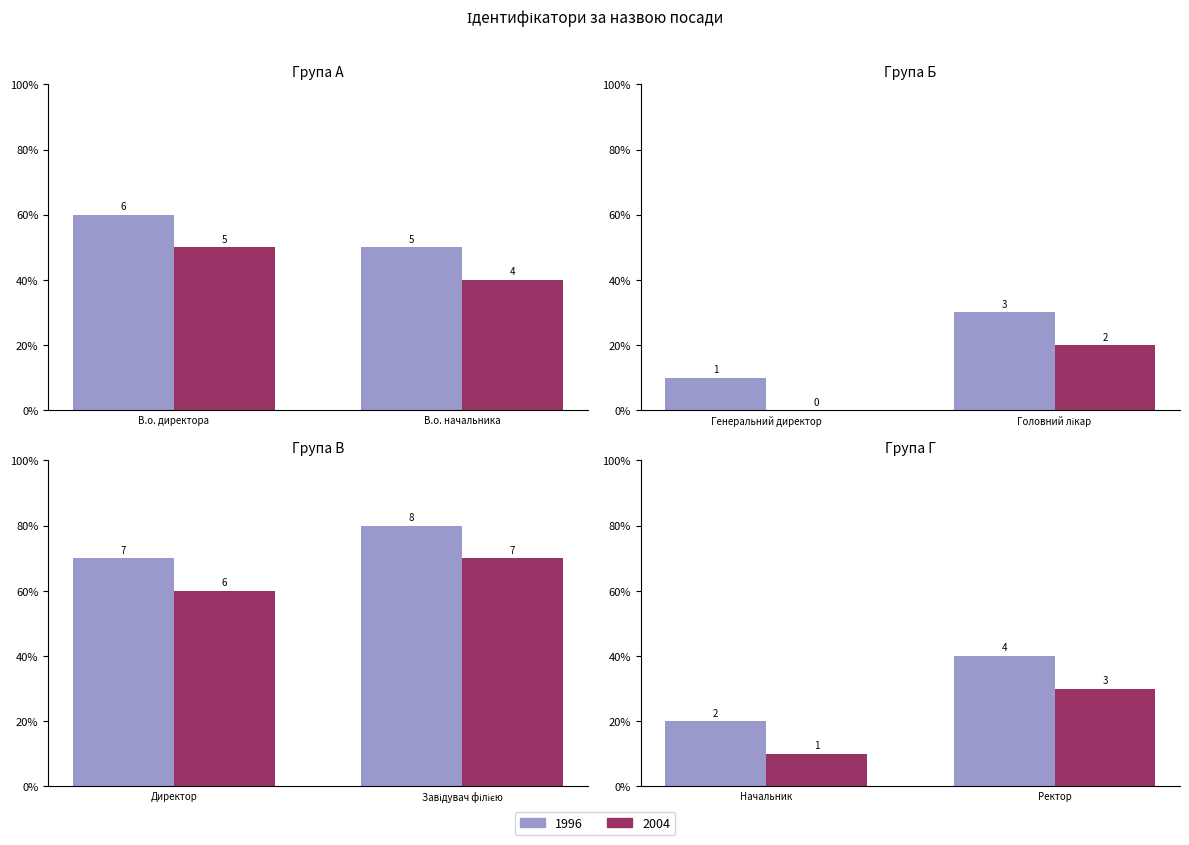

Read the value at В.о. директора.

6